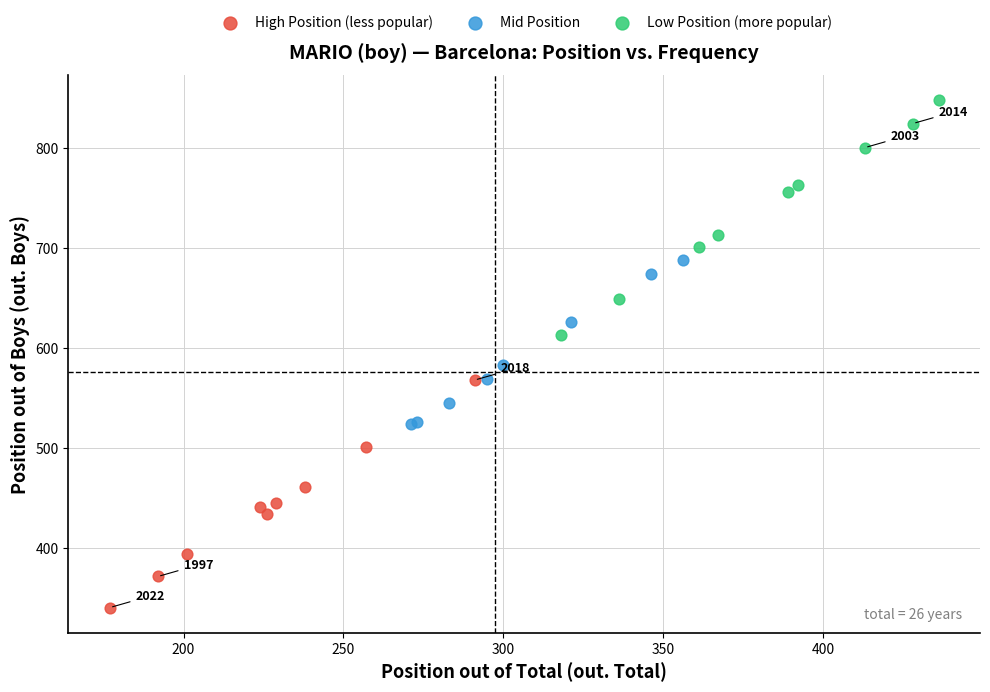

What are all the series names shown in the legend?

High Position (less popular), Mid Position, Low Position (more popular)